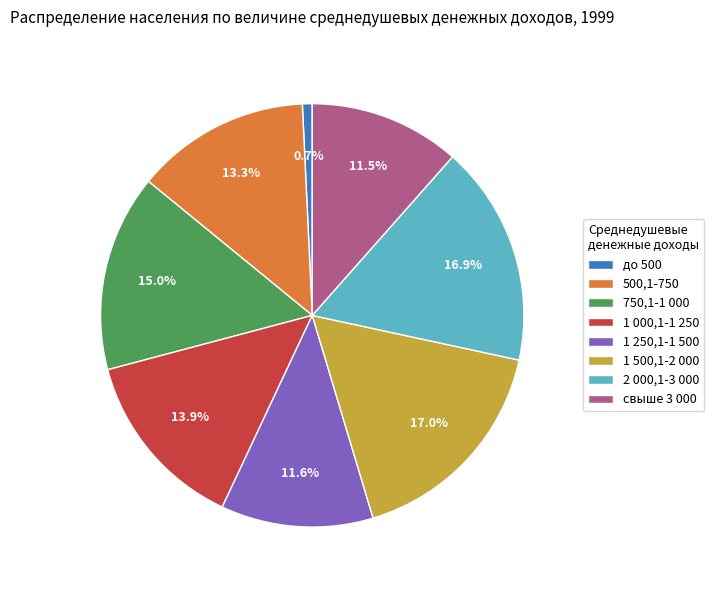

To the nearest percent, what portion does 750,1-1 000 represent?

15%